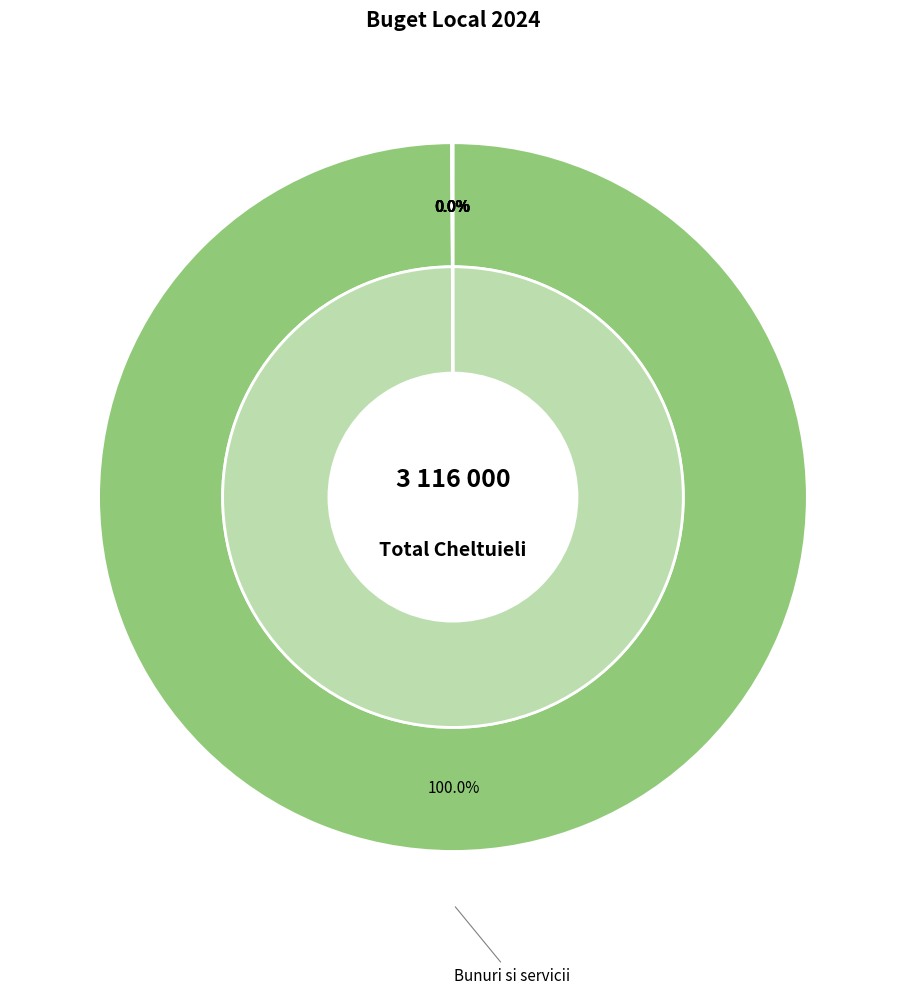

Is TITLUL IX ASISTENTA SOCIALA the majority of the pie?

No